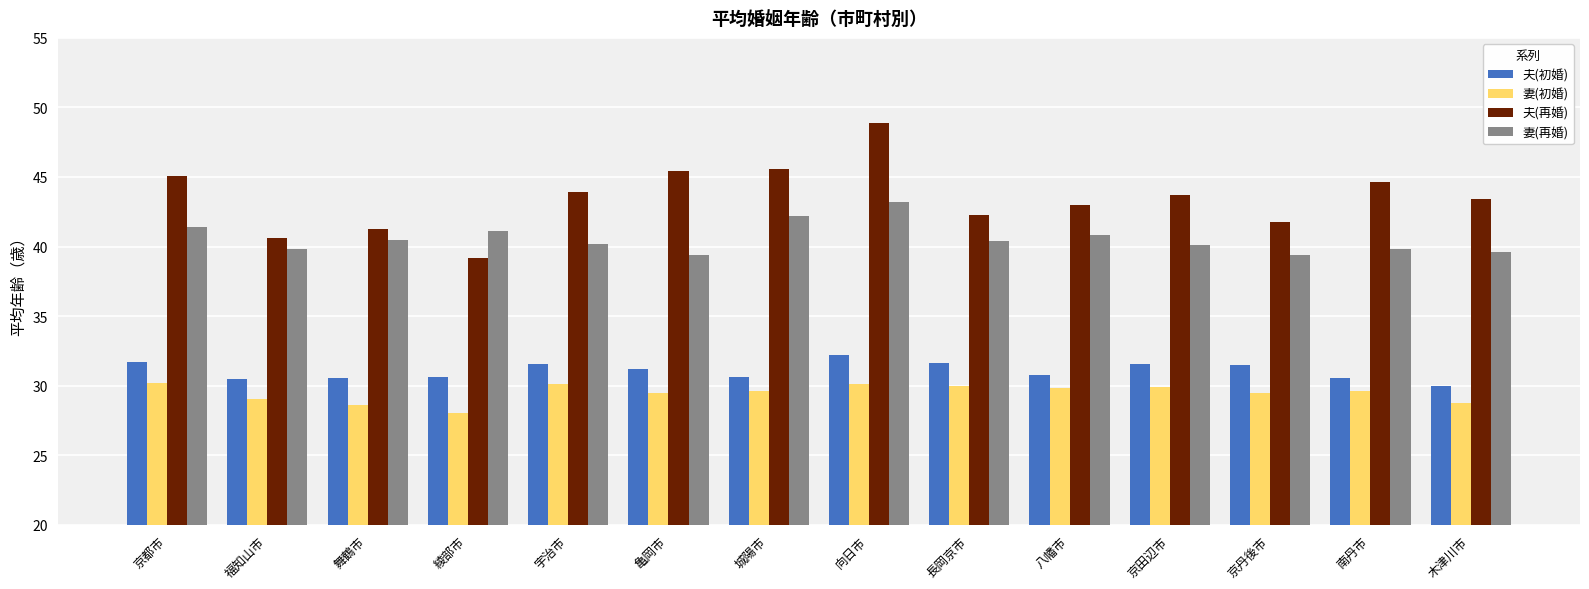

What is the sum of all 妻(初婚) values?

412.8